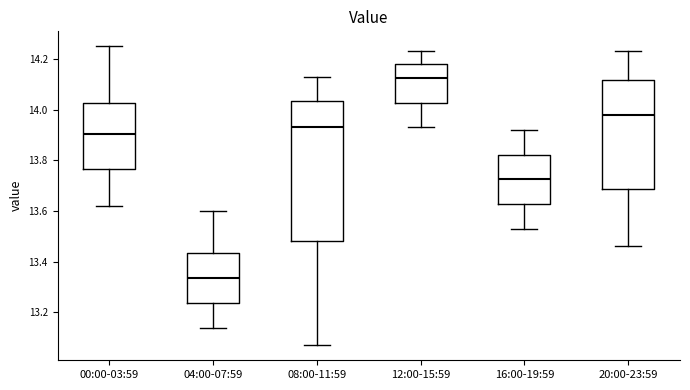

Which box's median line is the highest?

12:00-15:59